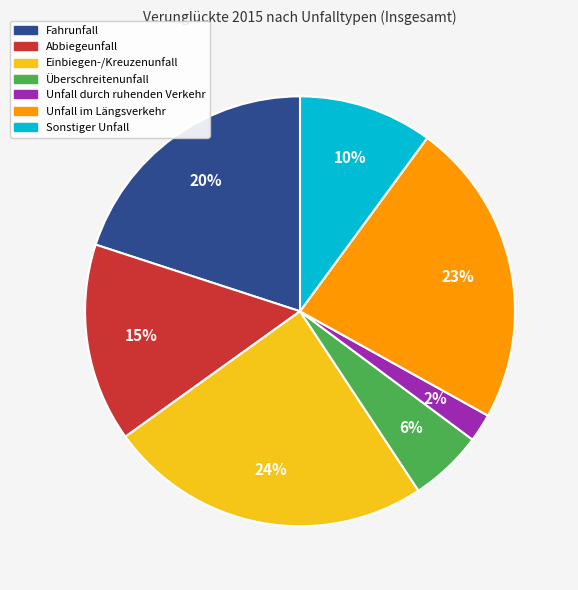

How many slices are in this pie chart?

7